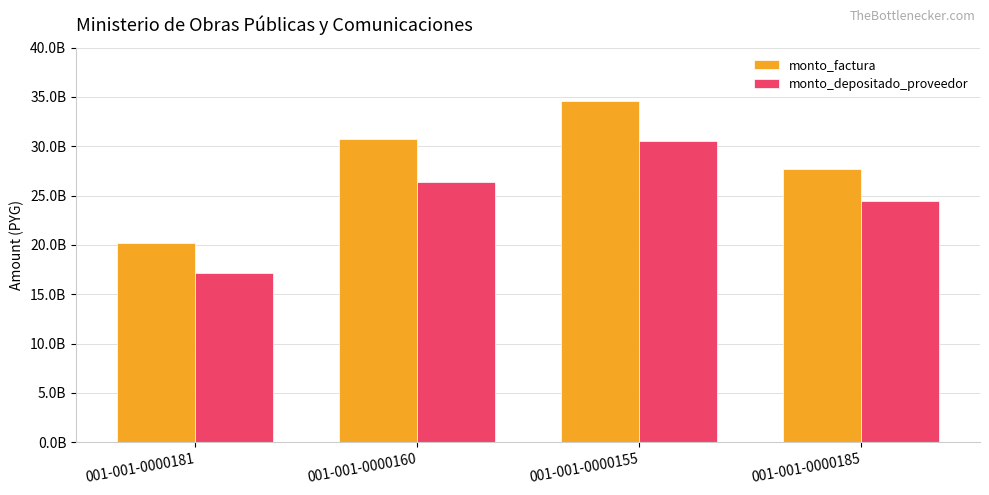

Which series has the largest range (max minus min)?

monto_factura